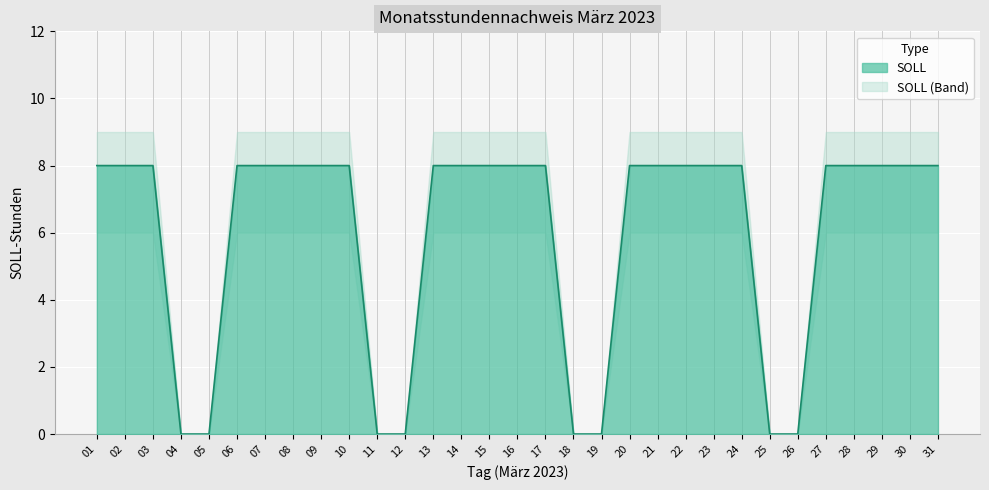

At how many categories does at least one series exceed 2?

23